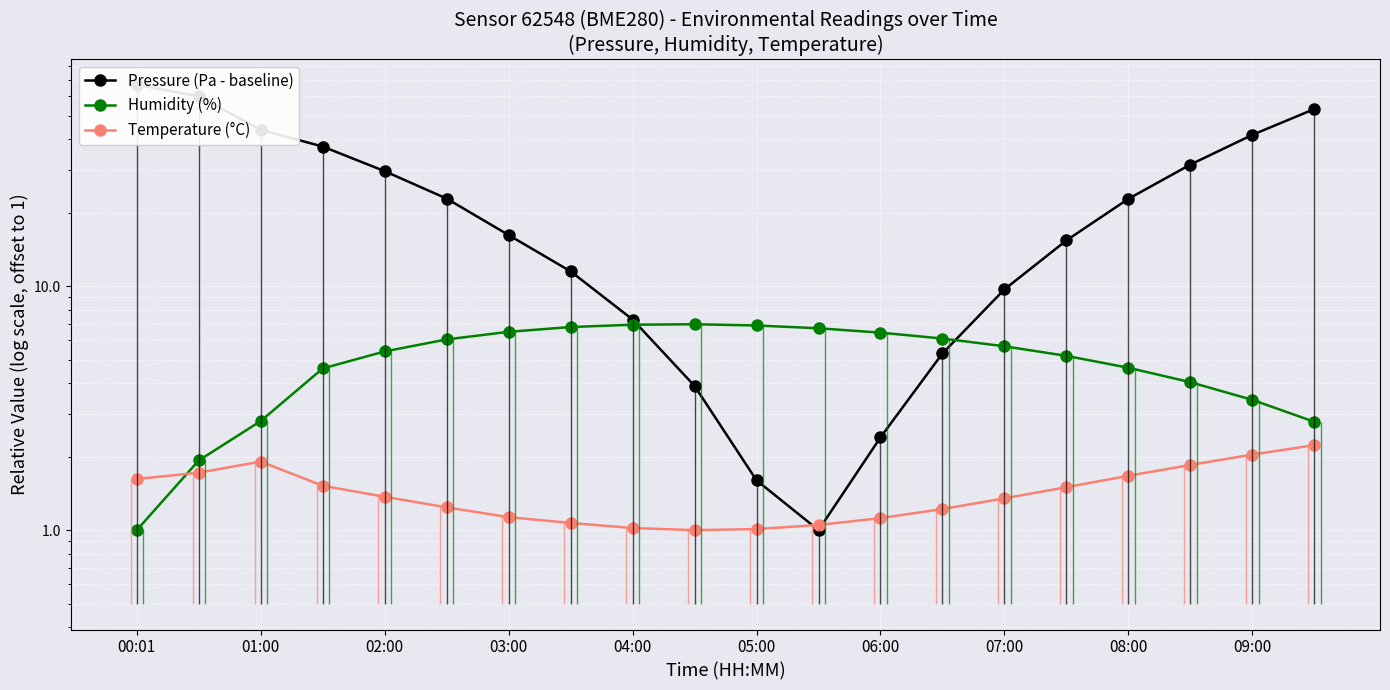

How many series are shown in this chart?

3